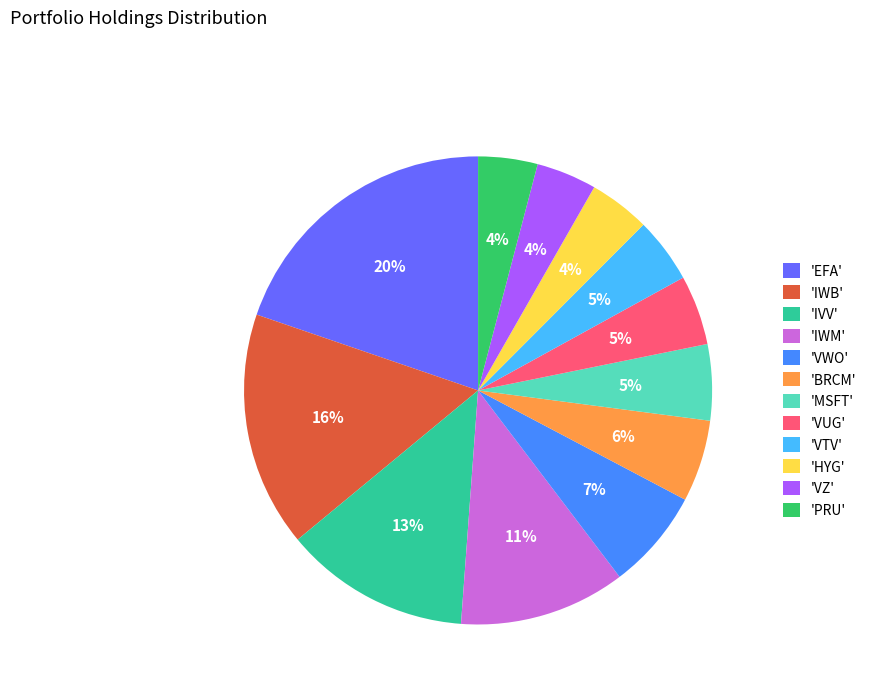

Is it true that 'HYG' is 4% of the pie?

True